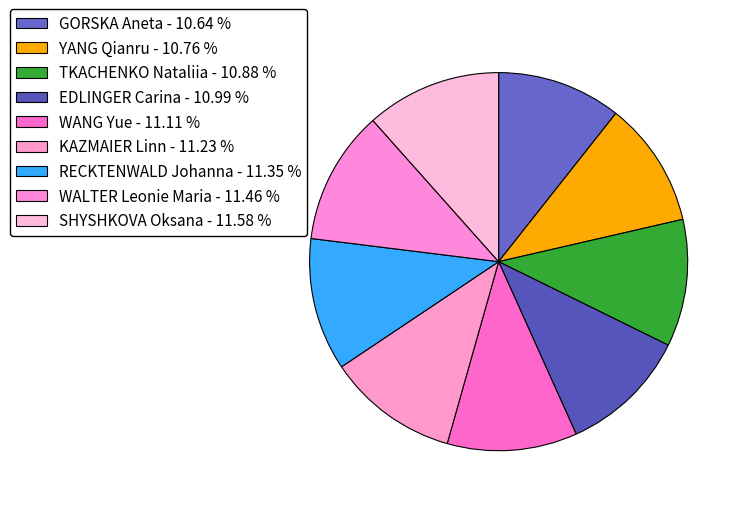

Do TKACHENKO Nataliia and GORSKA Aneta together represent more than half of the pie?

No